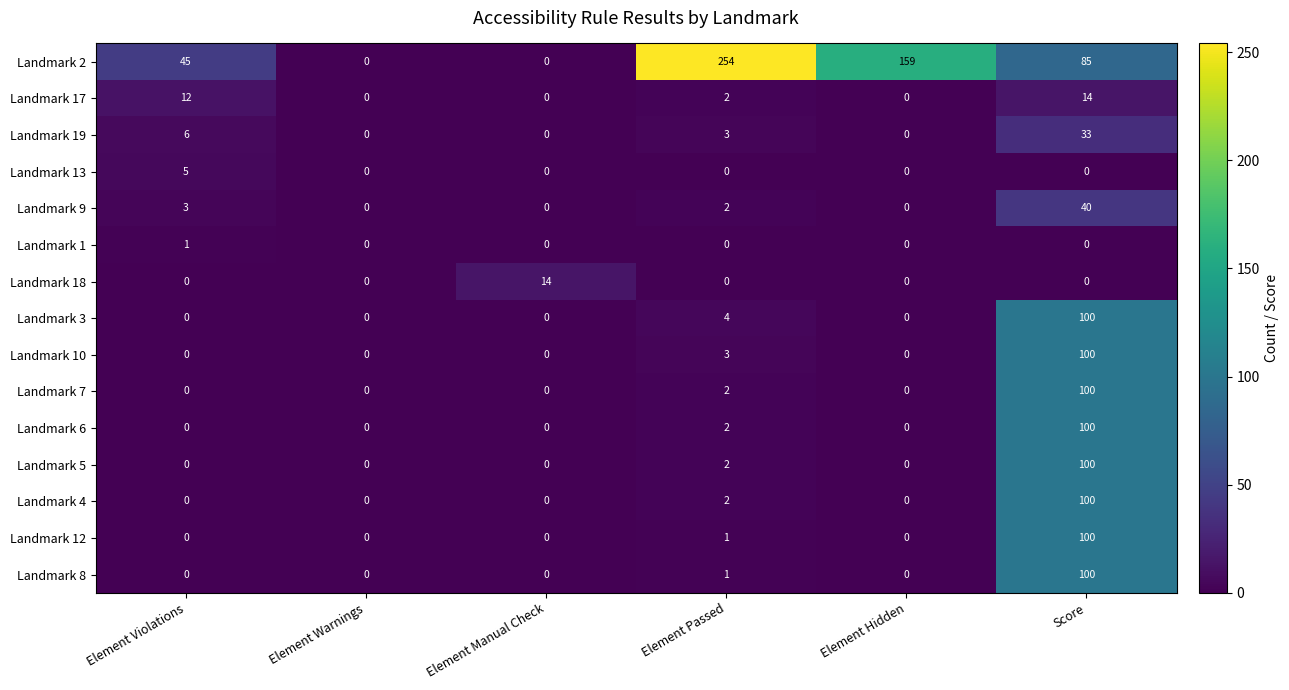

What is the total value across all series at Element Hidden?

159